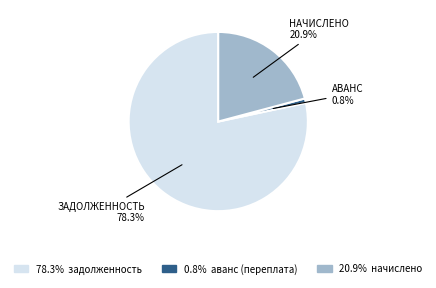

Does any single category account for the majority?

Yes